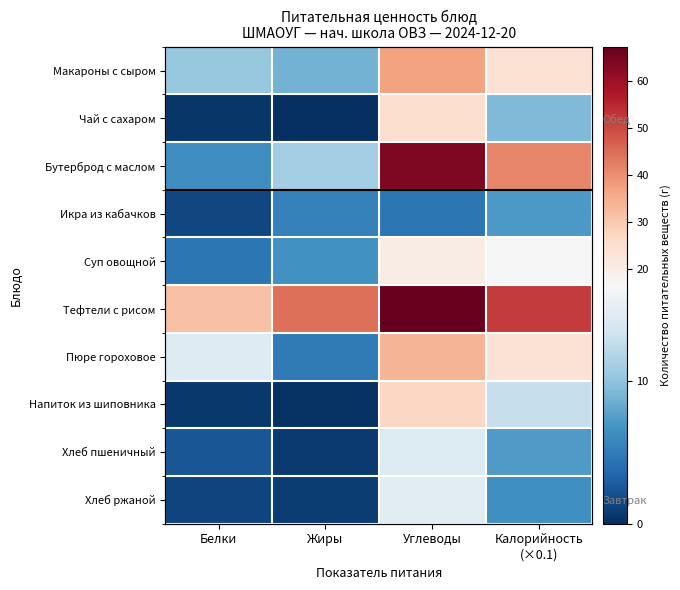

Where does the Хлеб ржаной series first go above 6?

Углеводы